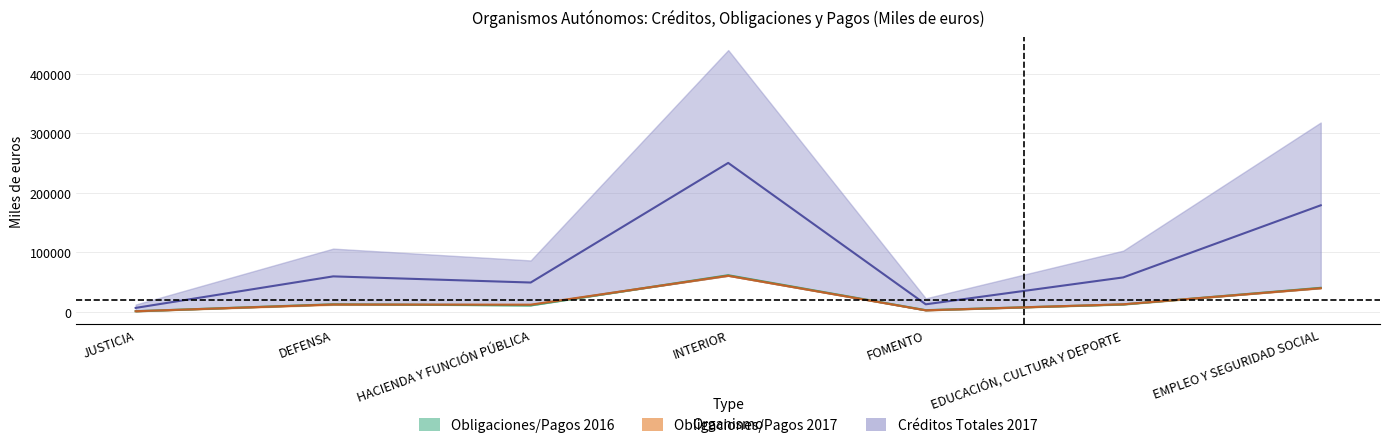

What is the total value across all series at EDUCACIÓN, CULTURA Y DEPORTE?

83777.5